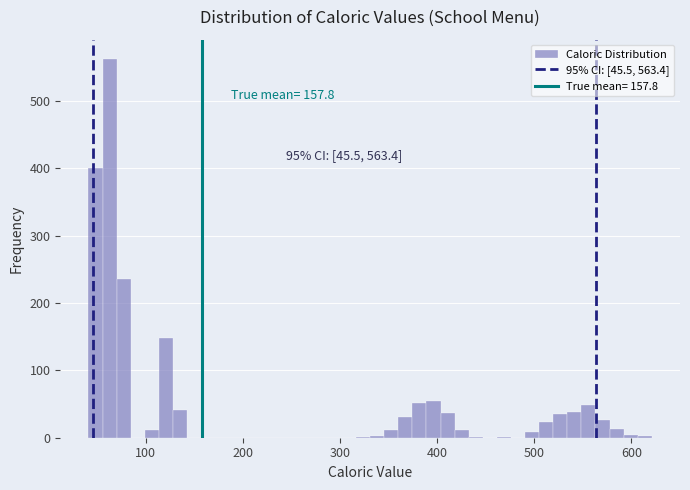

Around what value on the x-axis is the tallest bar? Give the approximate position of its centre, as read against the axis.

60